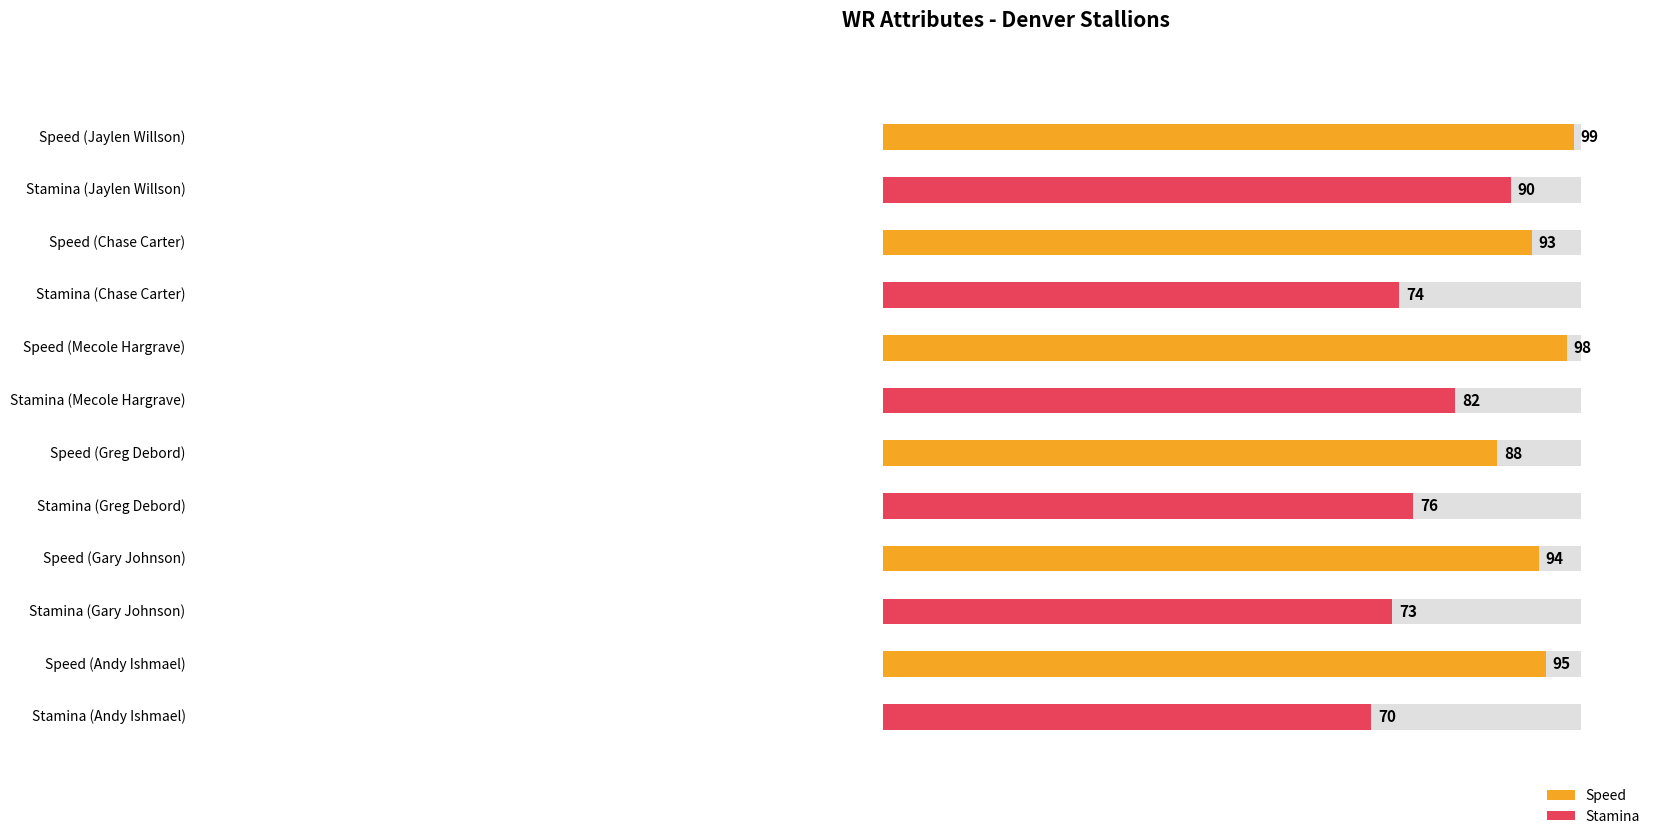

Reading right to left, extract all data points from this chart.

speed: 95	94	88	98	93	99
stamina: 70	73	76	82	74	90